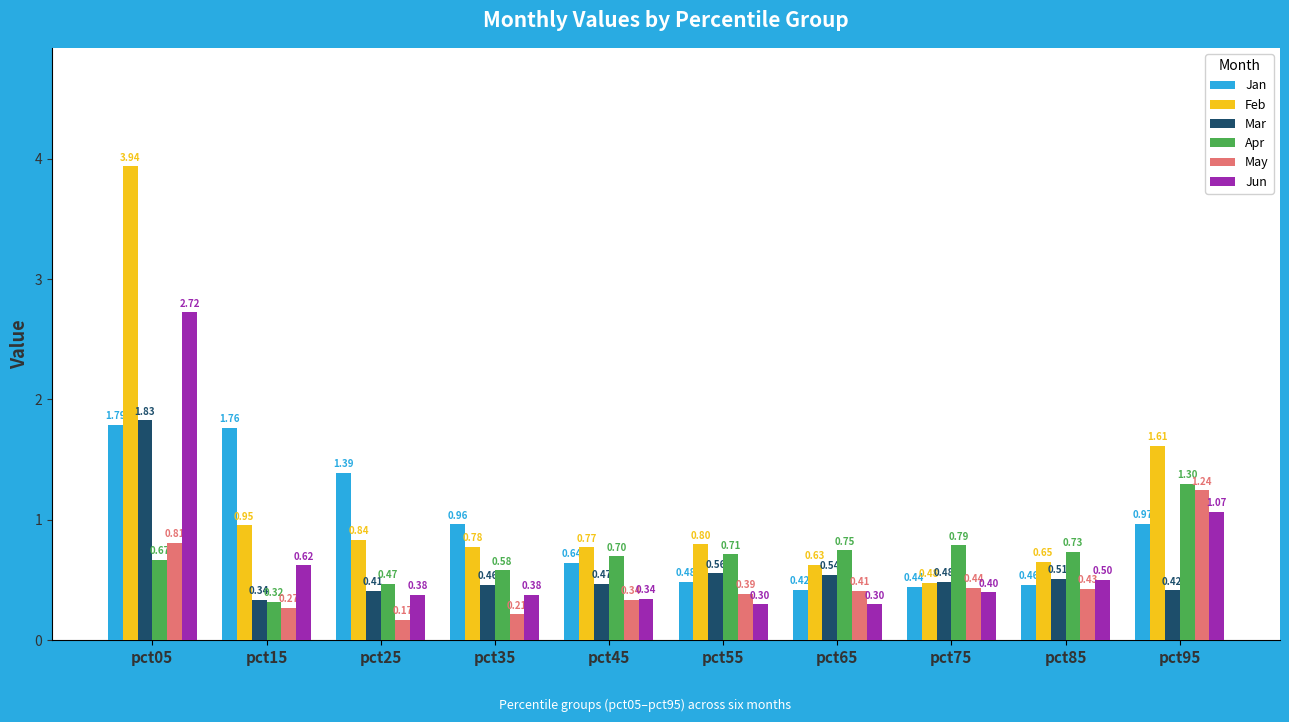

List the series in order of their peak value, lowest first.

May, Apr, Jan, Mar, Jun, Feb